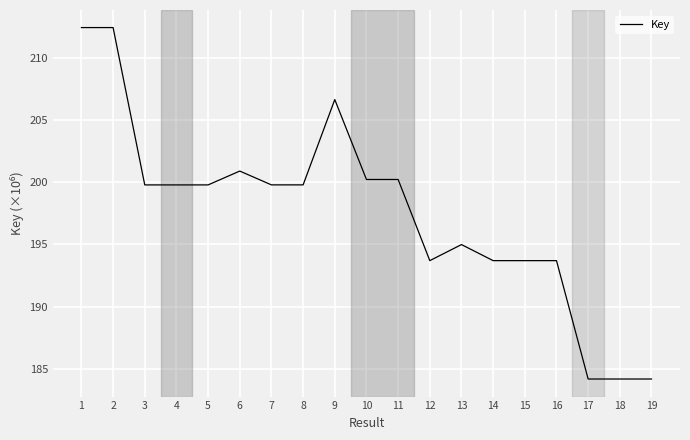

Is this an area chart (filled region under the line)?

No